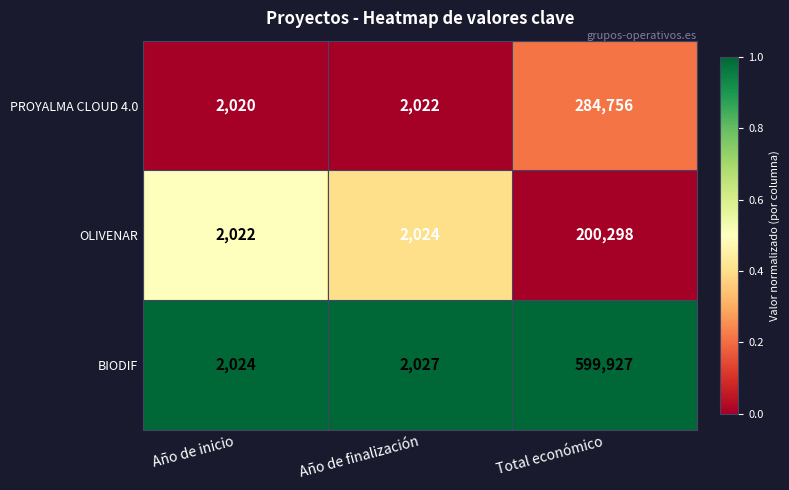

What is the average value of the BIODIF series?

201326